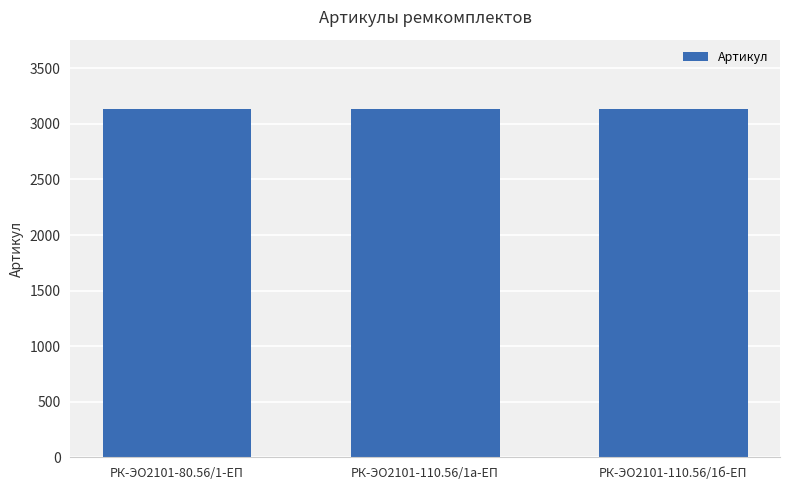

What is the label of the 1st bar from the right?

РК-ЭО2101-110.56/1б-ЕП